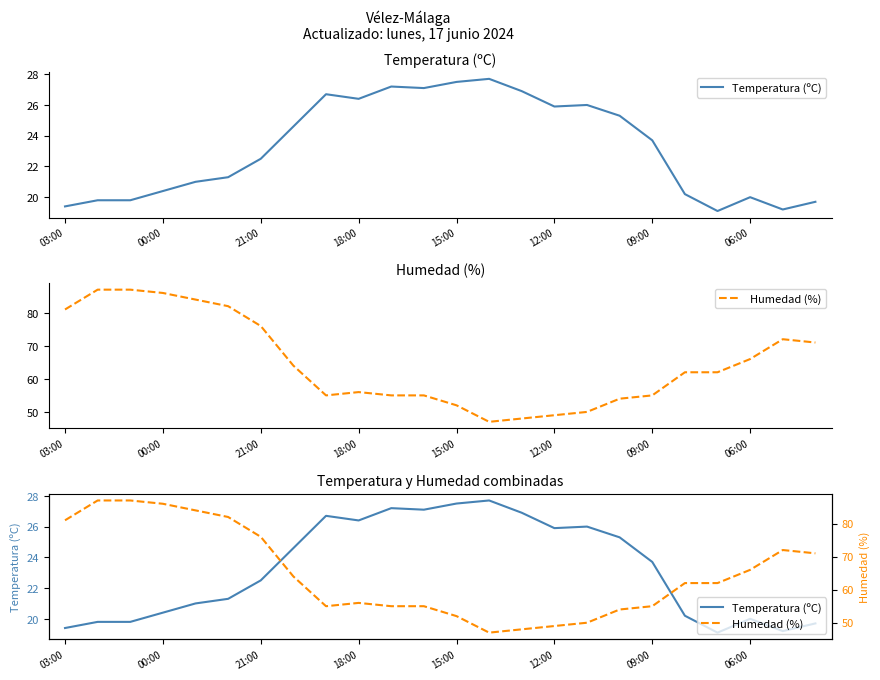

What is the highest value of the Humedad (%) series?

87.0